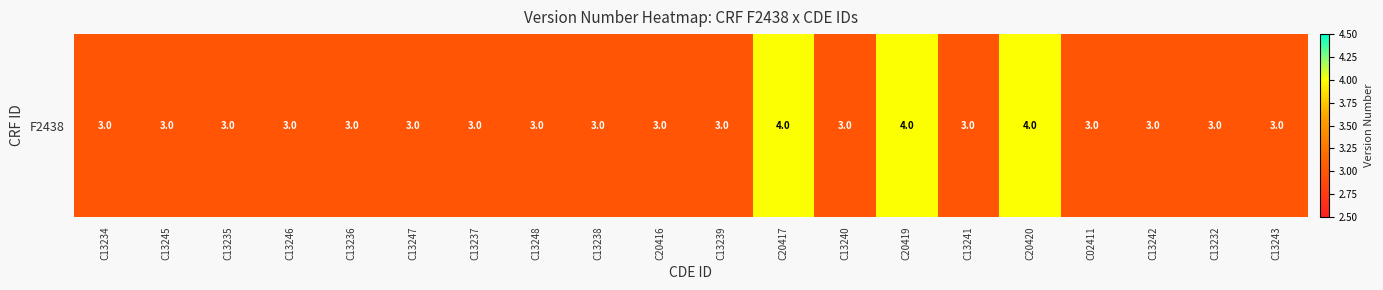

Rank the categories by value from lowest to highest.

C13234, C13245, C13235, C13246, C13236, C13247, C13237, C13248, C13238, C20416, C13239, C13240, C13241, C02411, C13242, C13232, C13243, C20417, C20419, C20420